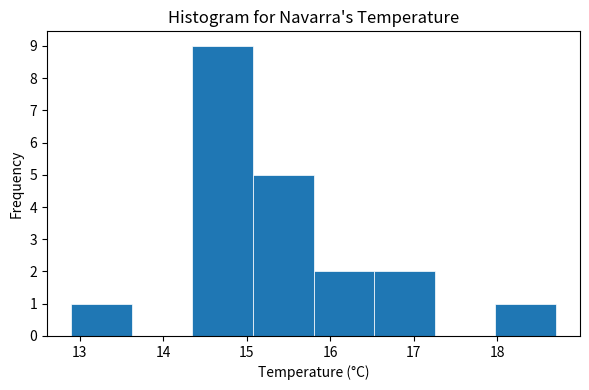

Reading left to right, transcribe this chart: for each bar, give the range it covers on the x-axis and its height. Neither the bar edges nor the heights are printed on the chart, so give them approximately, as read against the axes.

12.9 to 13.6: 1
13.6 to 14.4: 0
14.4 to 15.1: 9
15.1 to 15.8: 5
15.8 to 16.5: 2
16.5 to 17.3: 2
17.3 to 18.0: 0
18.0 to 18.7: 1